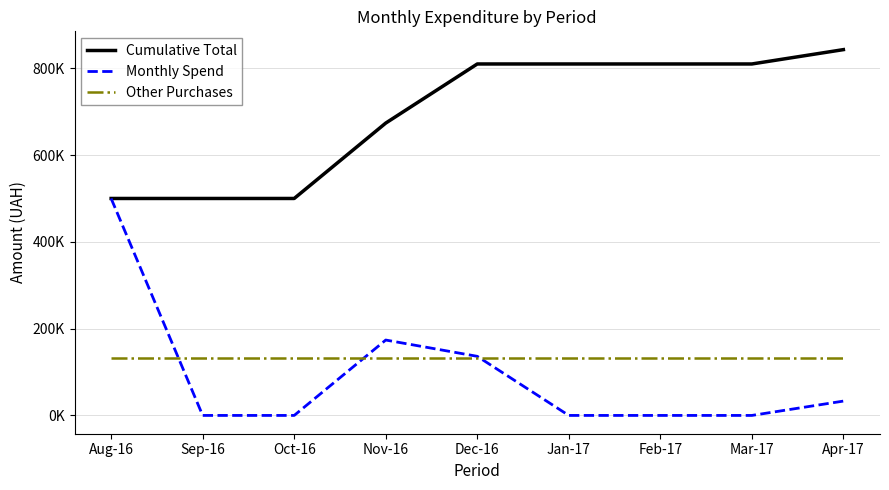

Reading right to left, extract all data points from this chart.

Cumulative Total: 843504.6	810424.6	810424.6	810424.6	810424.6	674136.6	500281.9	500281.9	500281.9
Monthly Spend: 33080.0	0.0	0.0	0.0	136288.0	173854.7	0.0	0.0	500281.9
Other Purchases: 132064.8	132064.8	132064.8	132064.8	132064.8	132064.8	132064.8	132064.8	132064.8